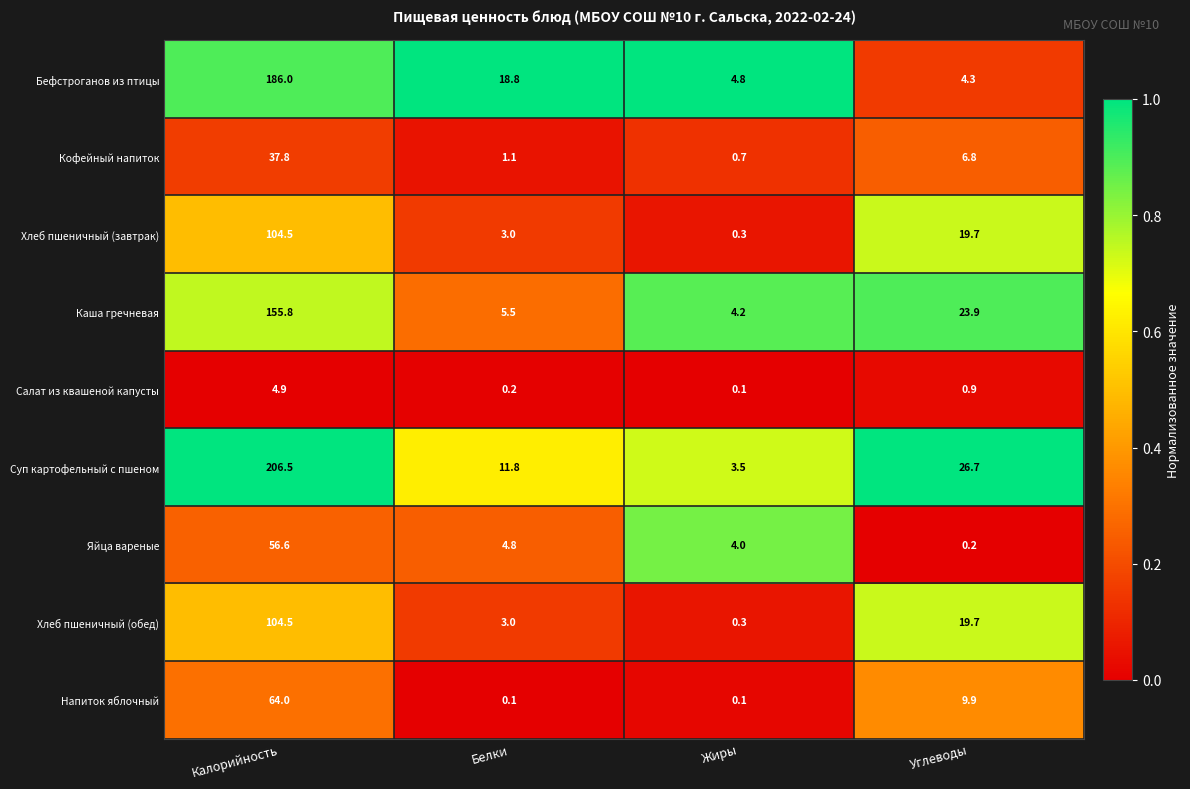

The value of Каша гречневая at Жиры is 4.2. True or false?

True